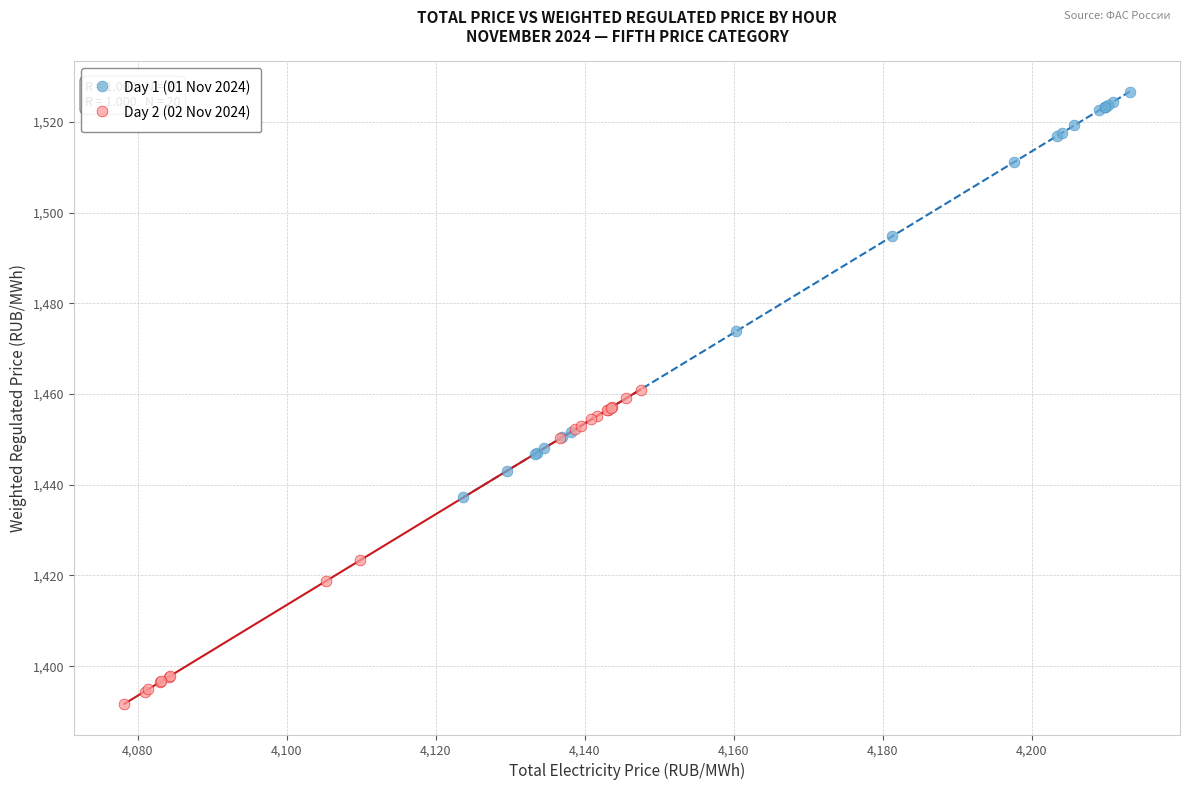

Which series reaches the maximum Y coordinate?

Day 1 (01 Nov 2024)